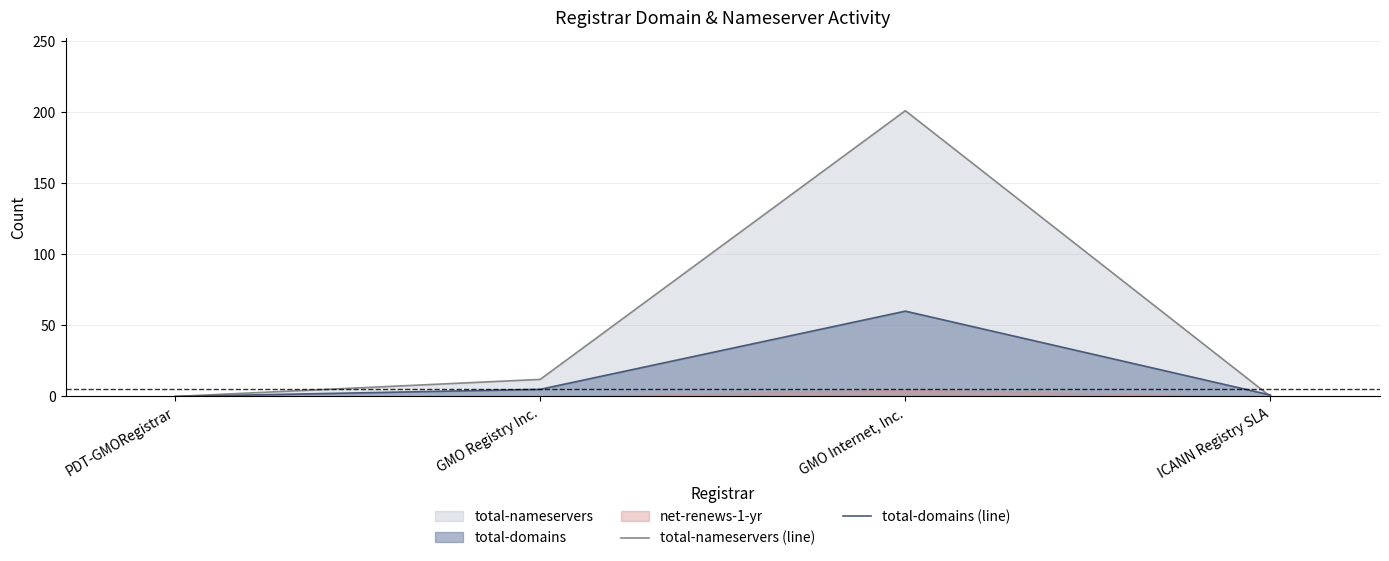

Rank the categories by total-domains (line) value from lowest to highest.

PDT-GMORegistrar, ICANN Registry SLA, GMO Registry Inc., GMO Internet, Inc.